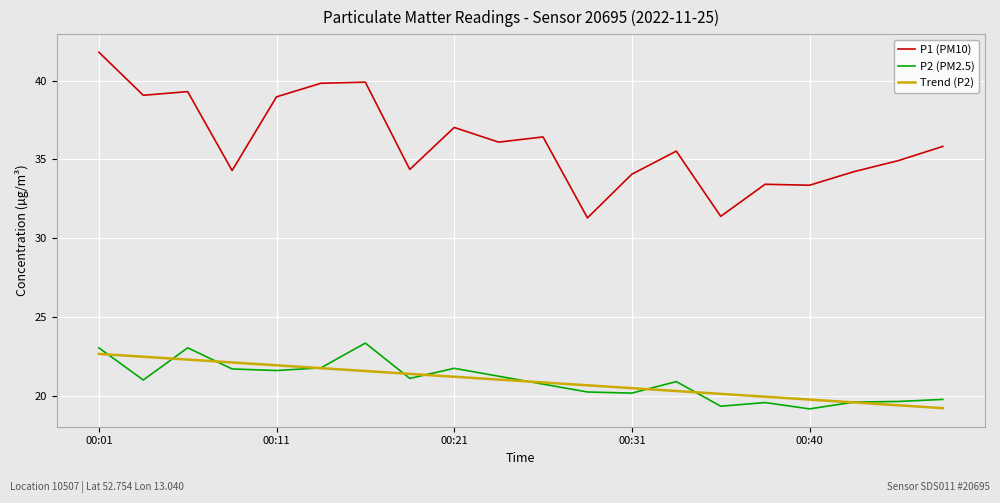

Which series has the widest spread of values?

P1 (PM10)